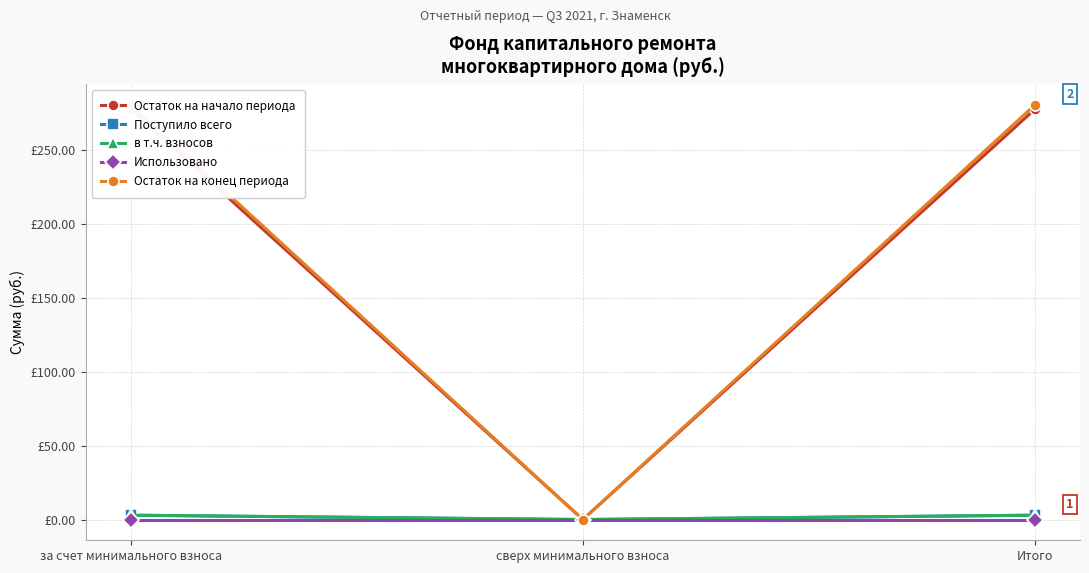

What is the average value of the Поступило всего series?

2.0